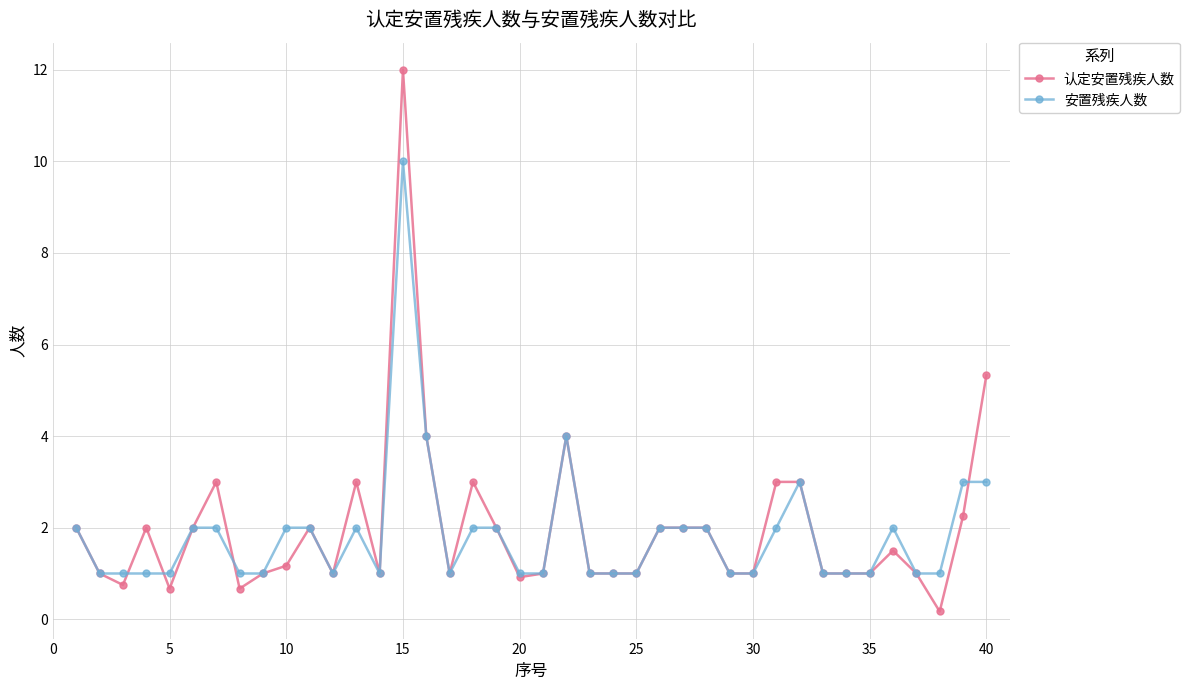

What is the value of the 安置残疾人数 point at the 12th from the left?

1.0